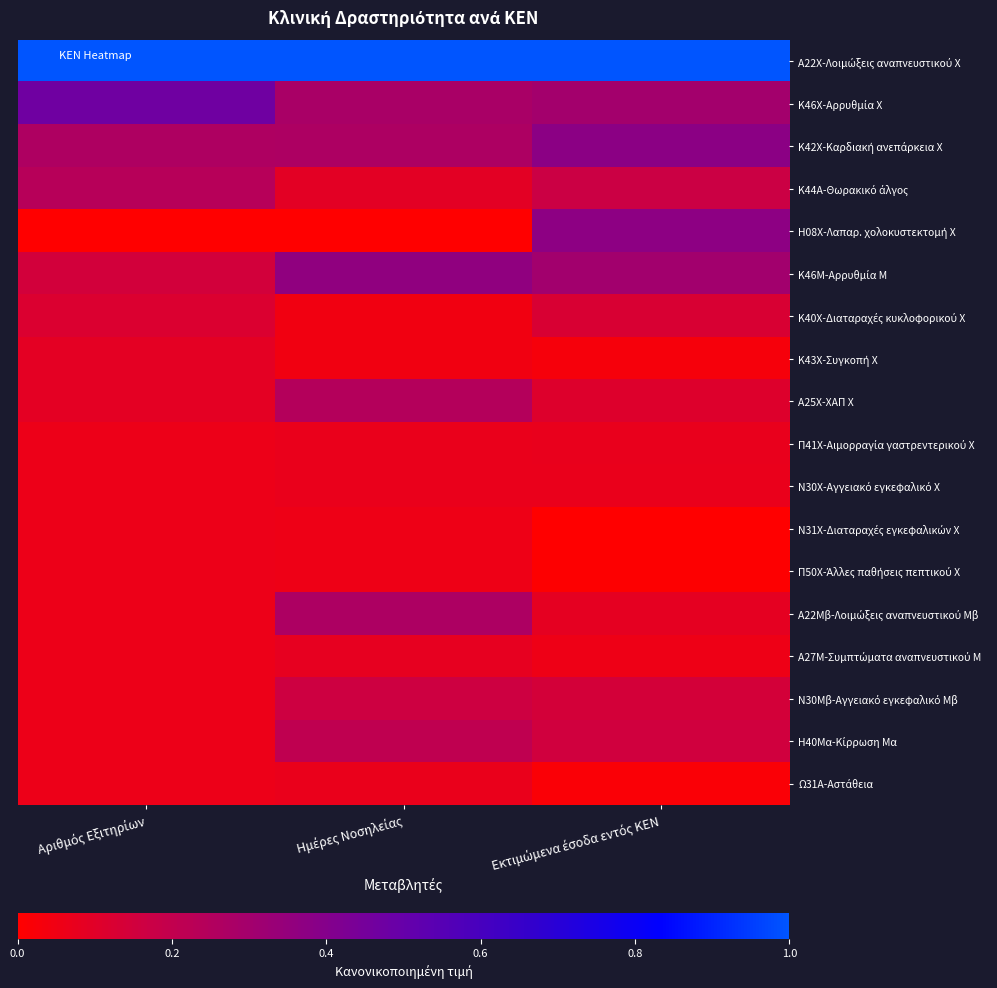

At which category is the sum across all series the highest?

Εκτιμώμενα έσοδα εντός ΚΕΝ